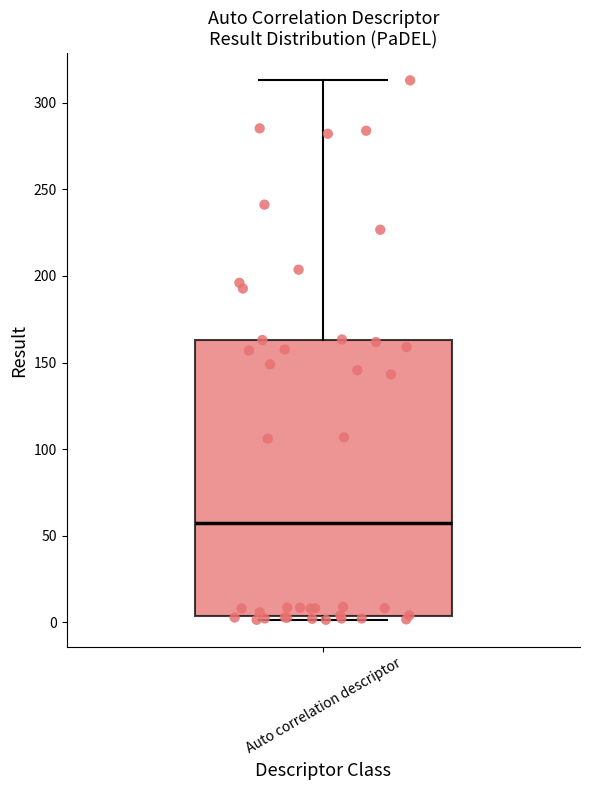

Transcribe this box plot: give where the median line is, the range the box spans, and where the two whiskers end, as read against the y-axis. The values are not printed on the chart, so give them approximately, as read against the axis.

median 55, box 5 to 165, whiskers 0 to 315